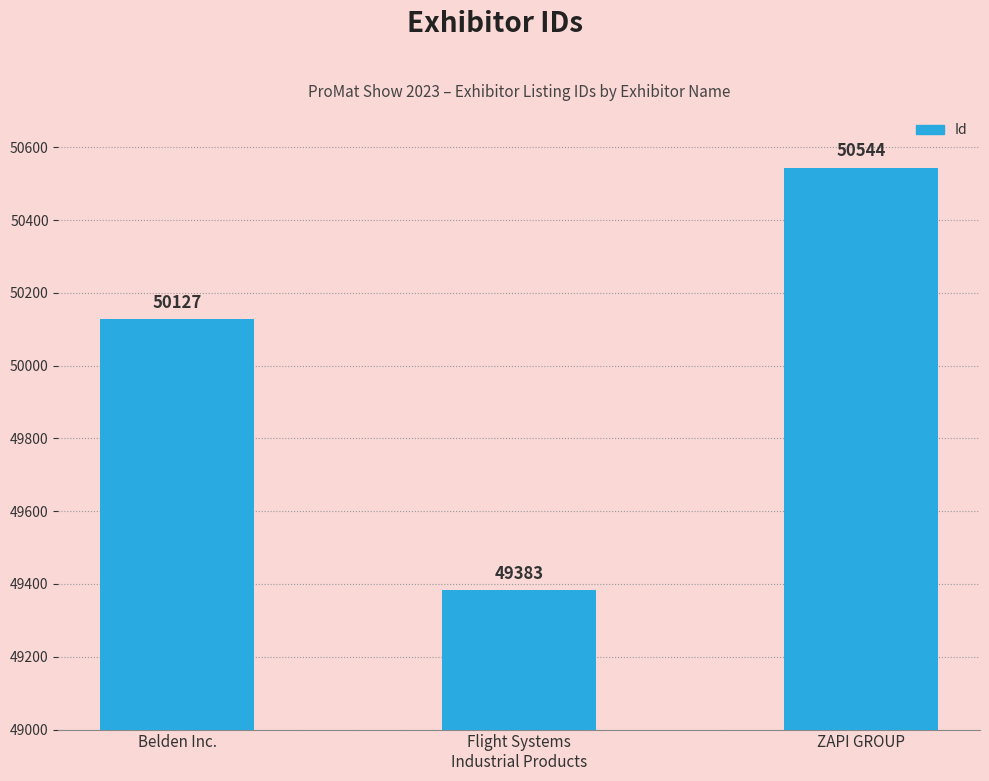

List the labels in order of value, largest first.

ZAPI GROUP, Belden Inc., Flight Systems
Industrial Products